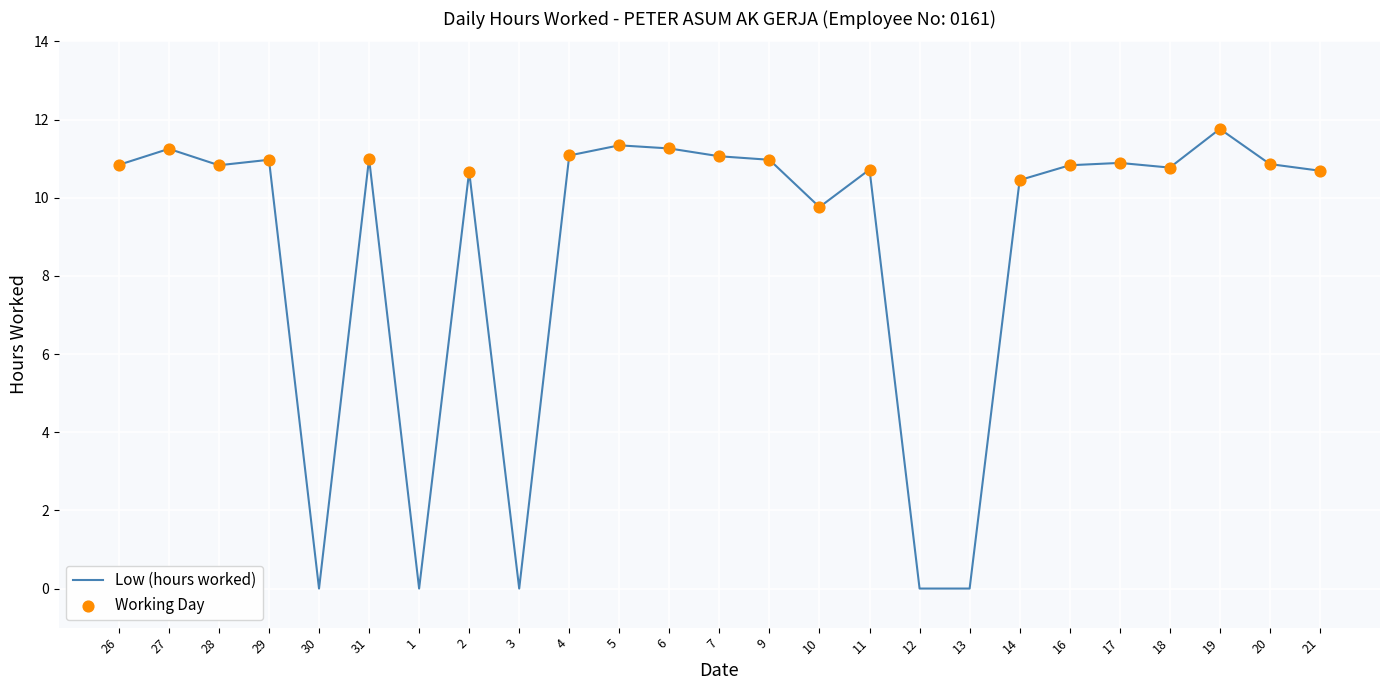

What is the ratio of the value at 21 to the value at 4?

1.0